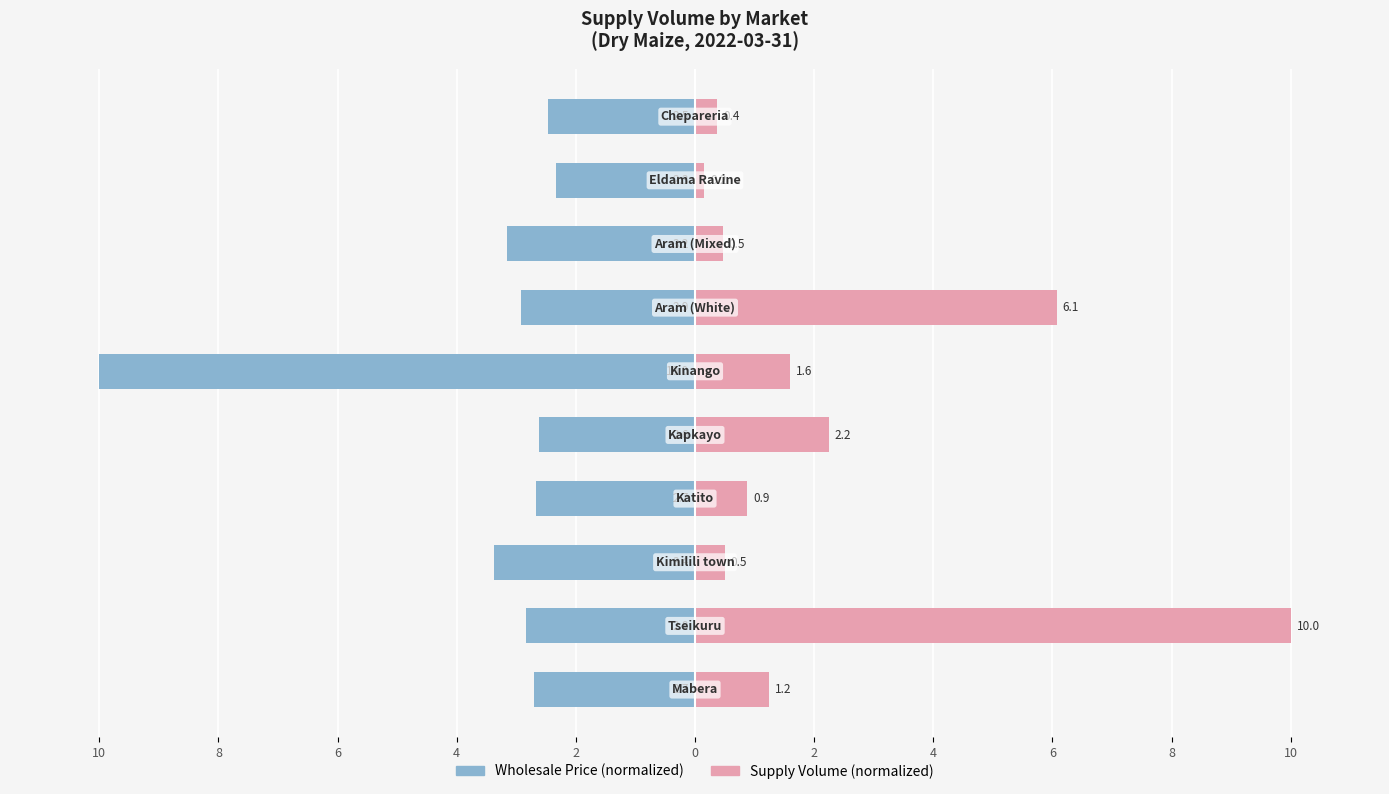

Between 8 and 8, which series saw the biggest shift?

Supply Volume (normalized)